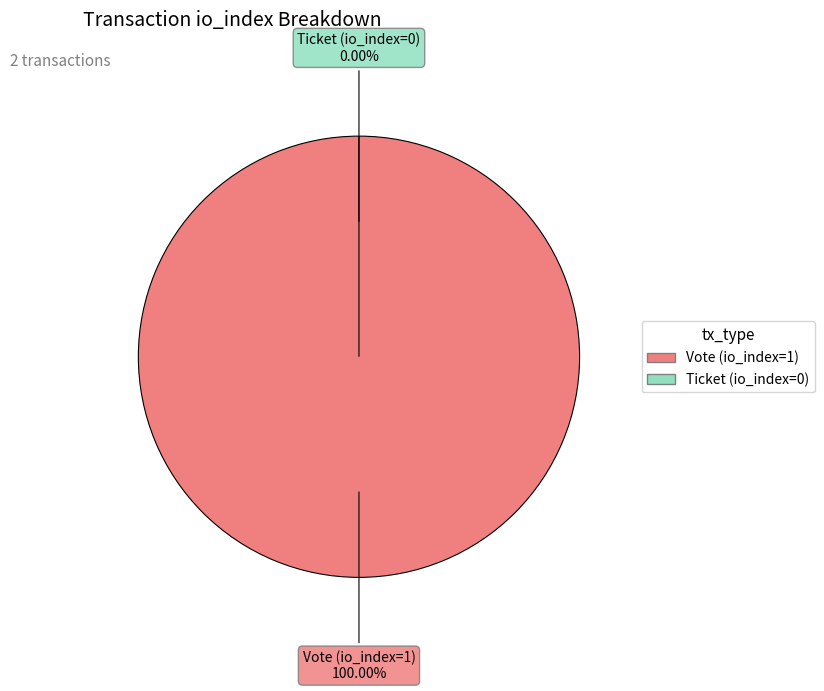

Which category accounts for the majority?

Vote (io_index=1)